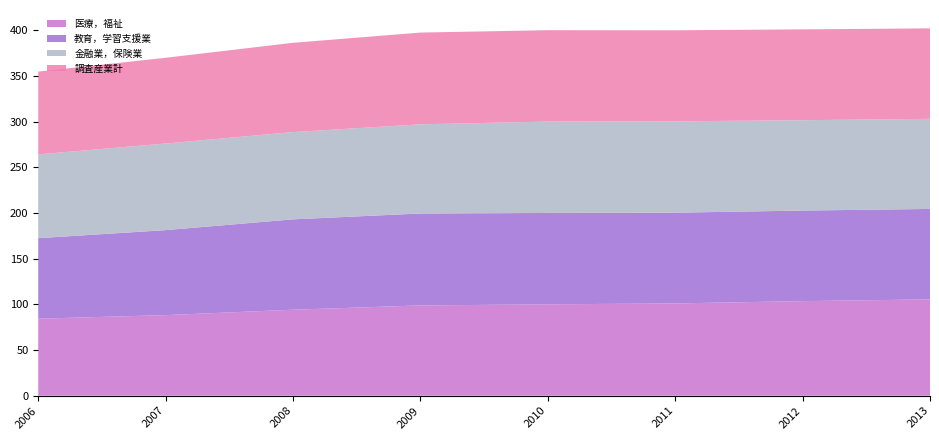

Reading right to left, transcribe all the data shown in this chart.

医療，福祉: 105.4	103.5	101.0	100.0	98.8	94.1	88.2	84.3
教育，学習支援業: 99.0	99.1	99.3	100.0	100.6	98.9	93.0	88.1
金融業，保険業: 98.6	98.9	100.0	100.0	97.6	95.5	94.8	91.7
調査産業計: 99.0	99.4	99.6	100.0	100.4	97.7	93.8	90.6